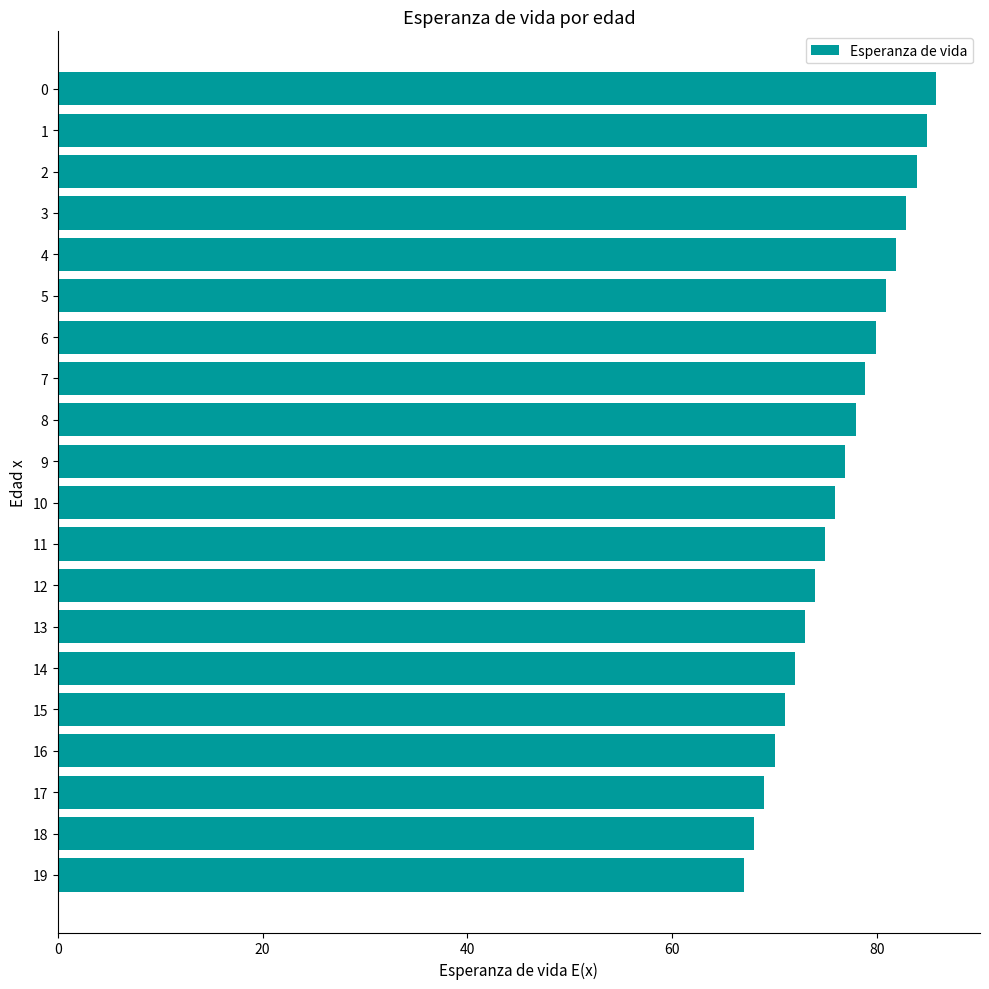

How many distinct data groups are displayed?

1